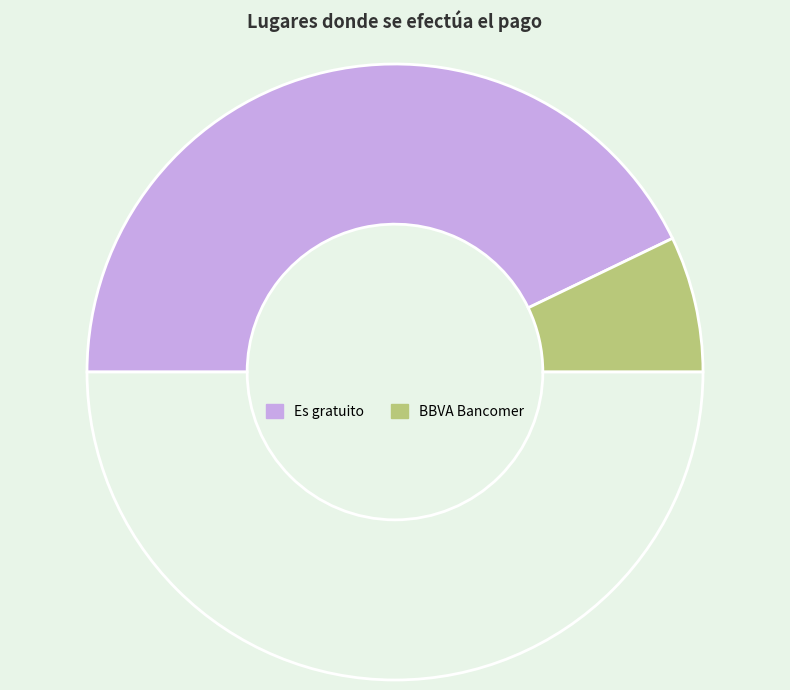

To the nearest percent, what is the average slice percentage?

50%